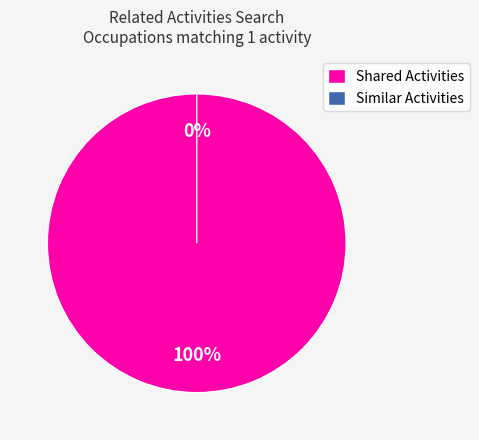

To the nearest percent, what is the average slice percentage?

50%